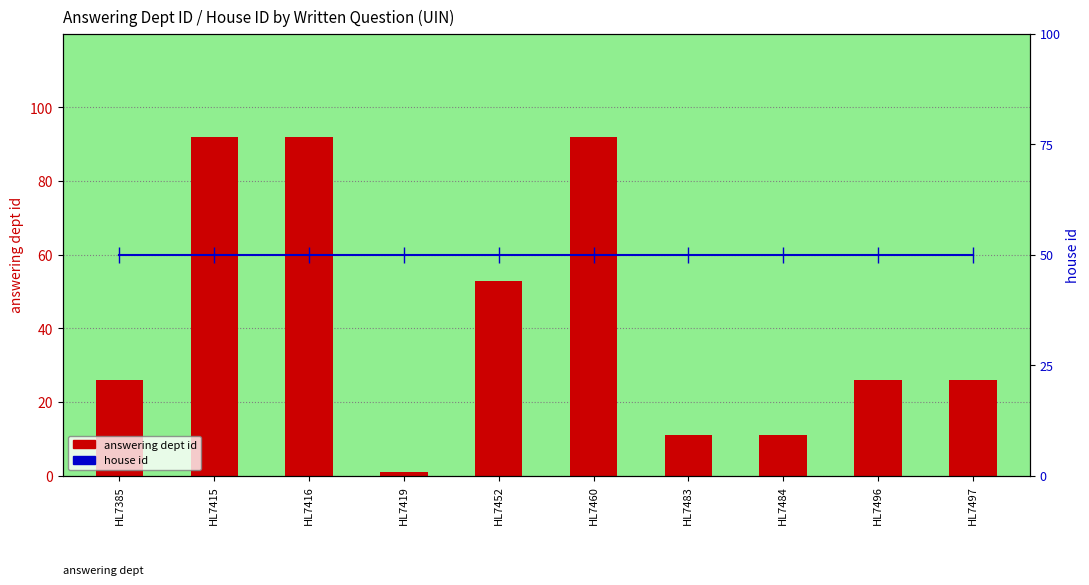

At which label does answering dept id reach its minimum?

HL7419